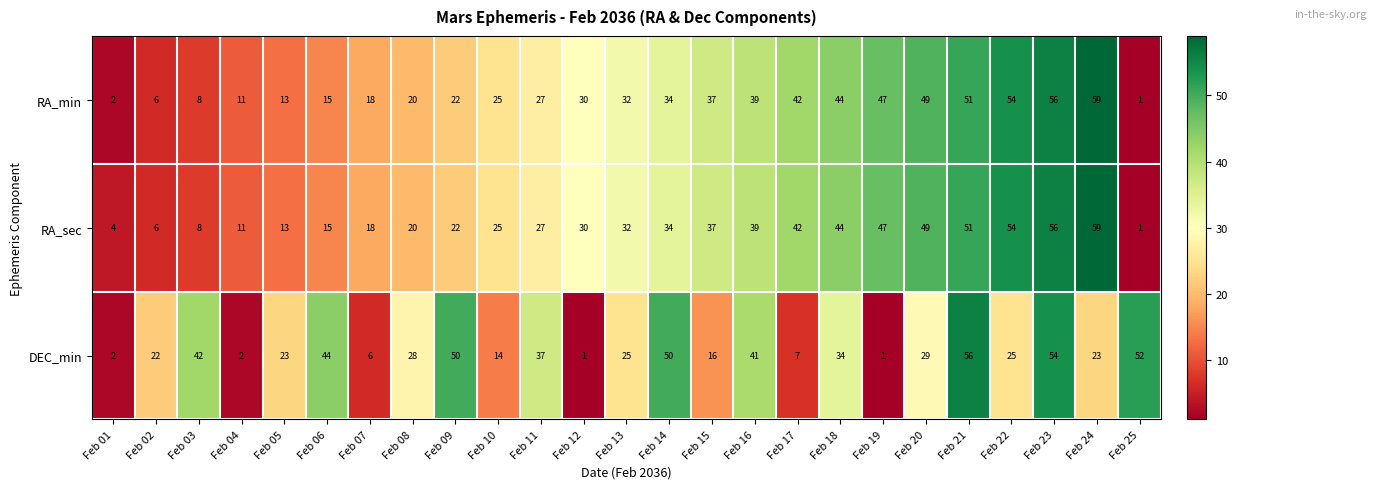

How many data points in RA_min are less than 30?

12